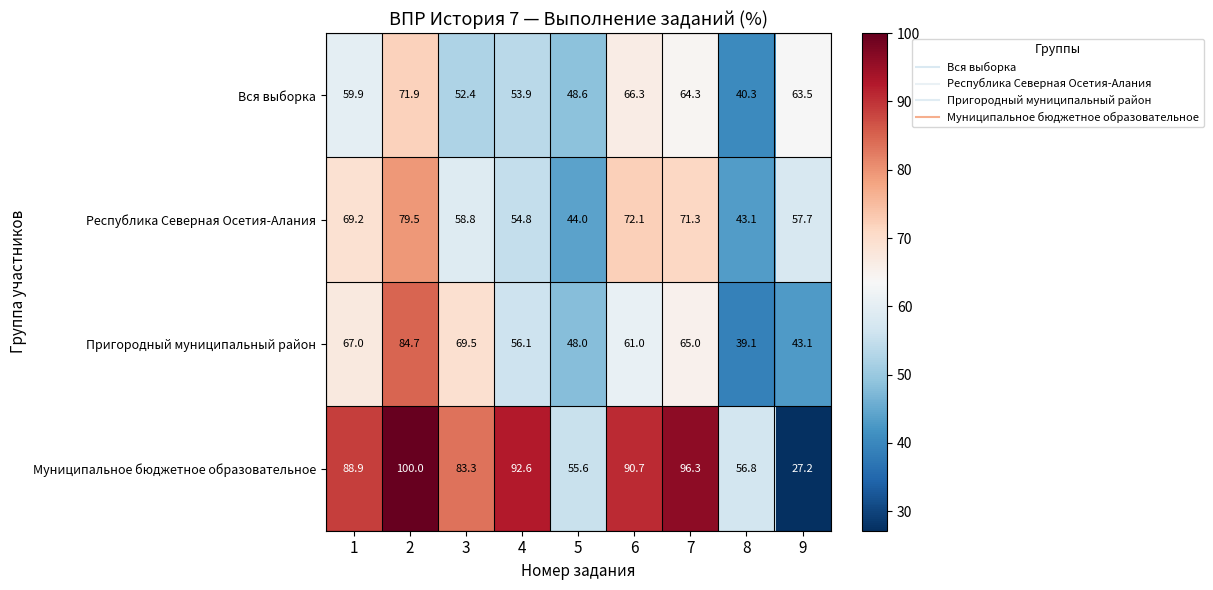

What value does the Республика Северная Осетия-Алания series have at 3?

58.8